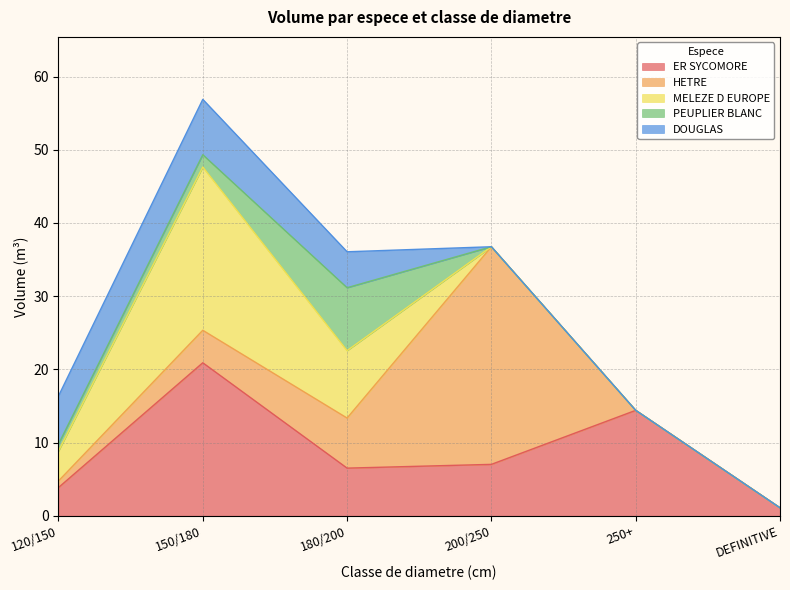

Reading right to left, list all the values displayed in this chart.

ER SYCOMORE: DEFINITIVE=1.1	250+=14.4	200/250=7.0	180/200=6.5	150/180=20.9	120/150=3.9
HETRE: DEFINITIVE=0.0	250+=0.0	200/250=29.7	180/200=6.8	150/180=4.4	120/150=0.9
MELEZE D EUROPE: DEFINITIVE=0.0	250+=0.0	200/250=0.0	180/200=9.2	150/180=22.3	120/150=4.1
PEUPLIER BLANC: DEFINITIVE=0.0	250+=0.0	200/250=0.0	180/200=8.6	150/180=1.7	120/150=0.9
DOUGLAS: DEFINITIVE=0.0	250+=0.0	200/250=0.0	180/200=4.9	150/180=7.6	120/150=6.6